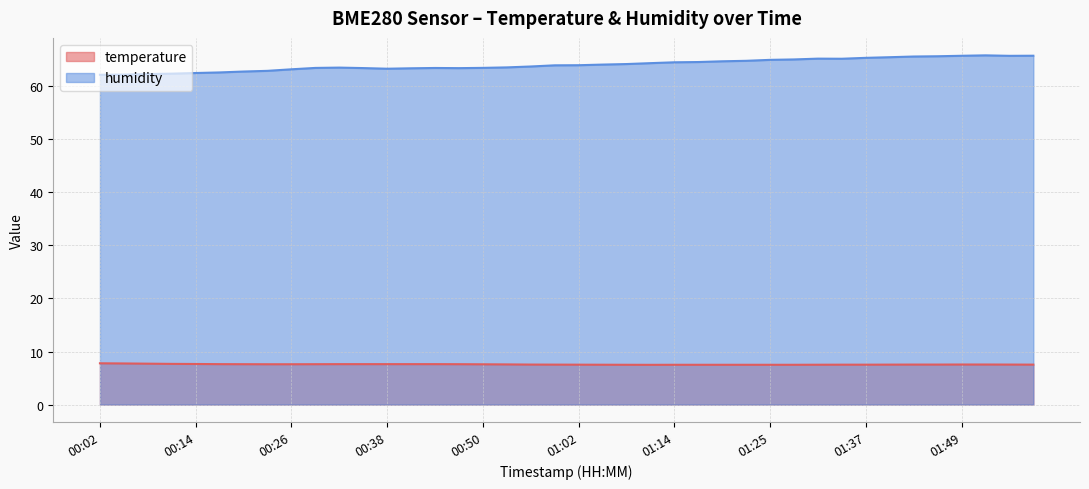

List the series in order of their overall mean, highest first.

humidity, temperature